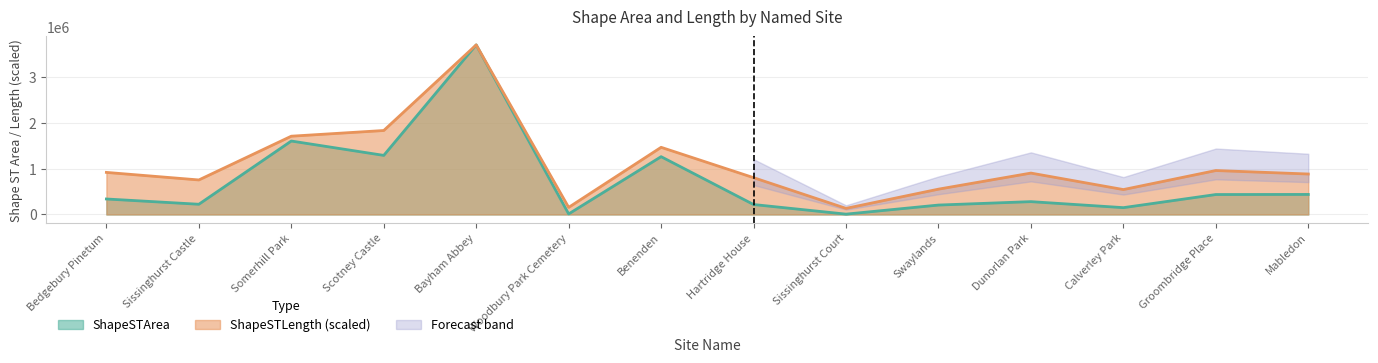

The ShapeSTLength (scaled) series shows 751769.6 at Sissinghurst Castle. True or false?

True